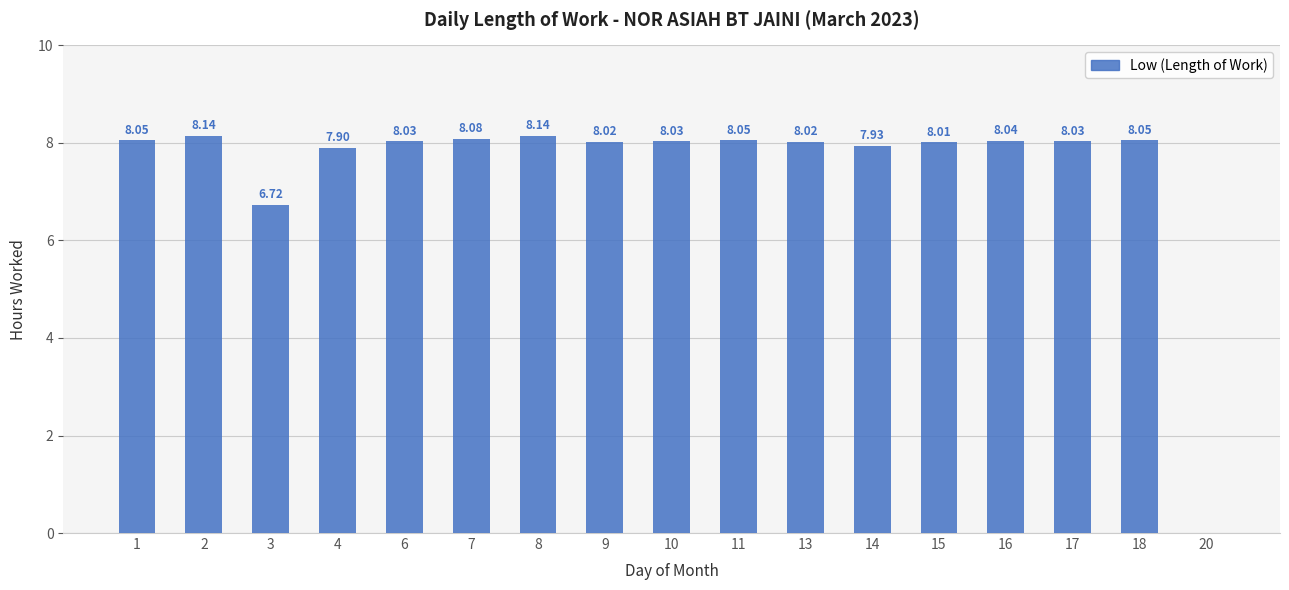

Which has a higher value, 15 or 14?

15